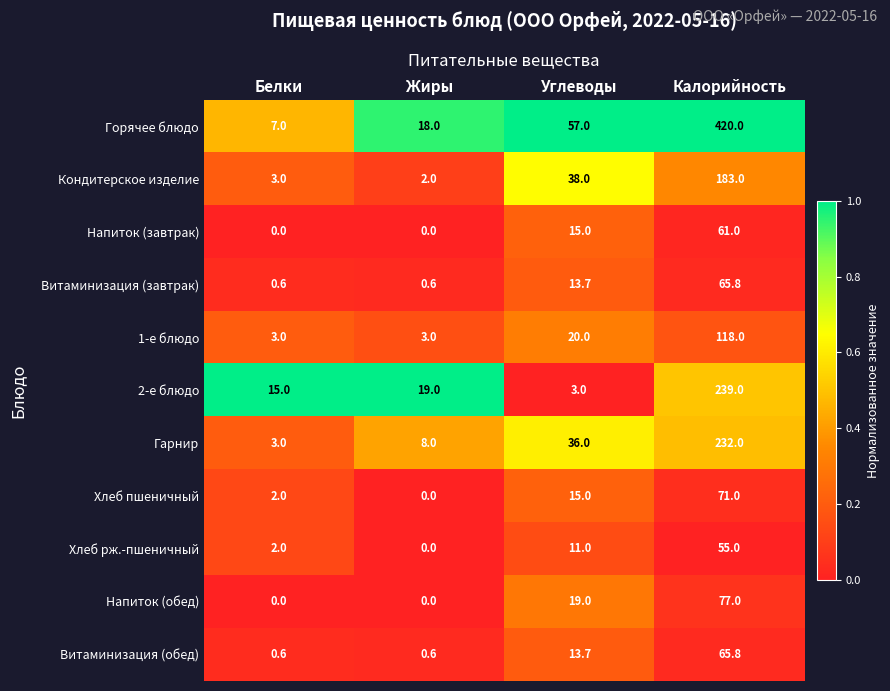

Which series has the largest range (max minus min)?

Горячее блюдо